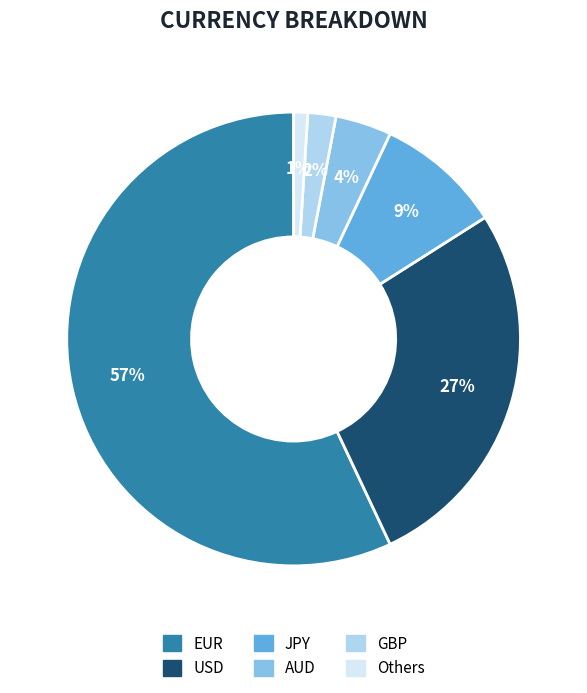

True or false: USD accounts for 27% of the total.

True